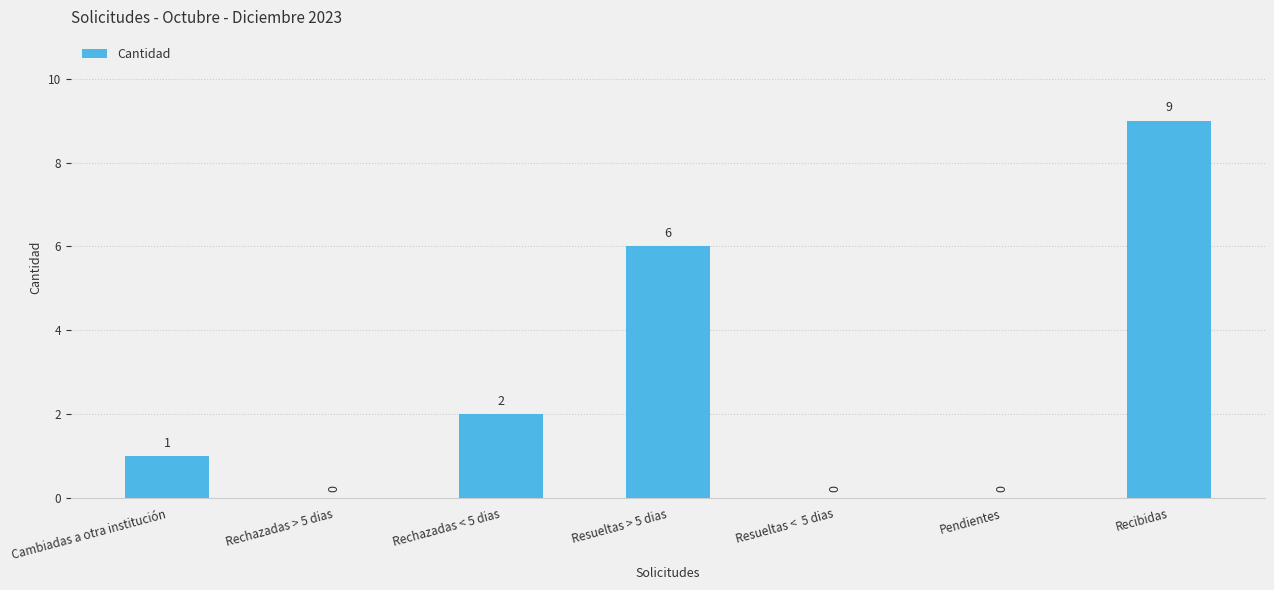

Between Resueltas <  5 dias and Recibidas, which is larger?

Recibidas